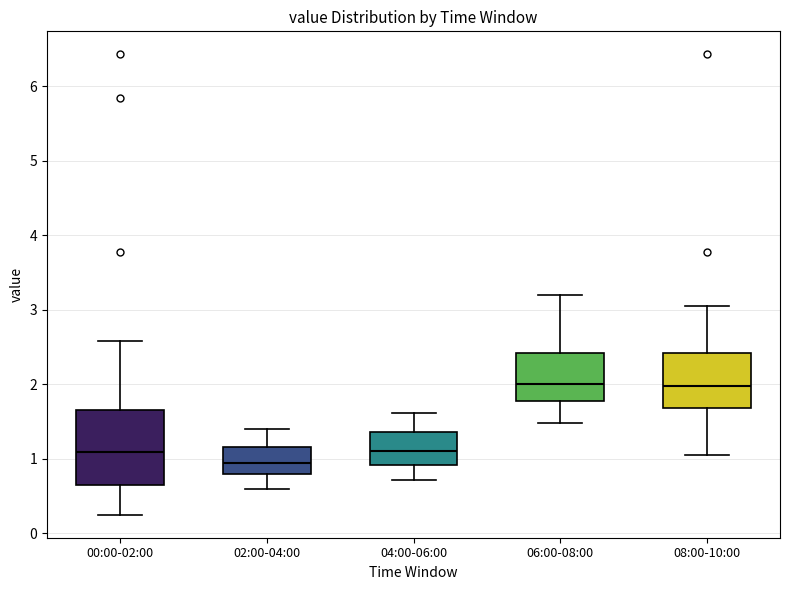

Which box is the tallest, from its lower edge to its upper edge?

00:00-02:00